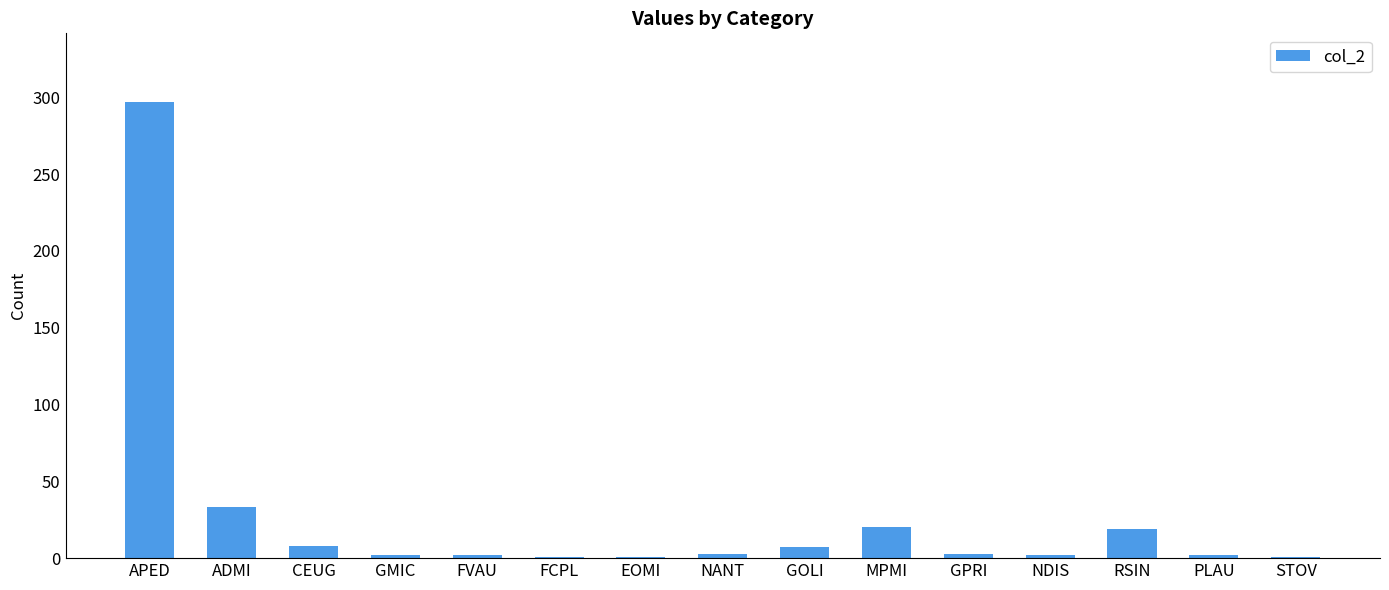

Where is the data nearest to the value 149?

ADMI